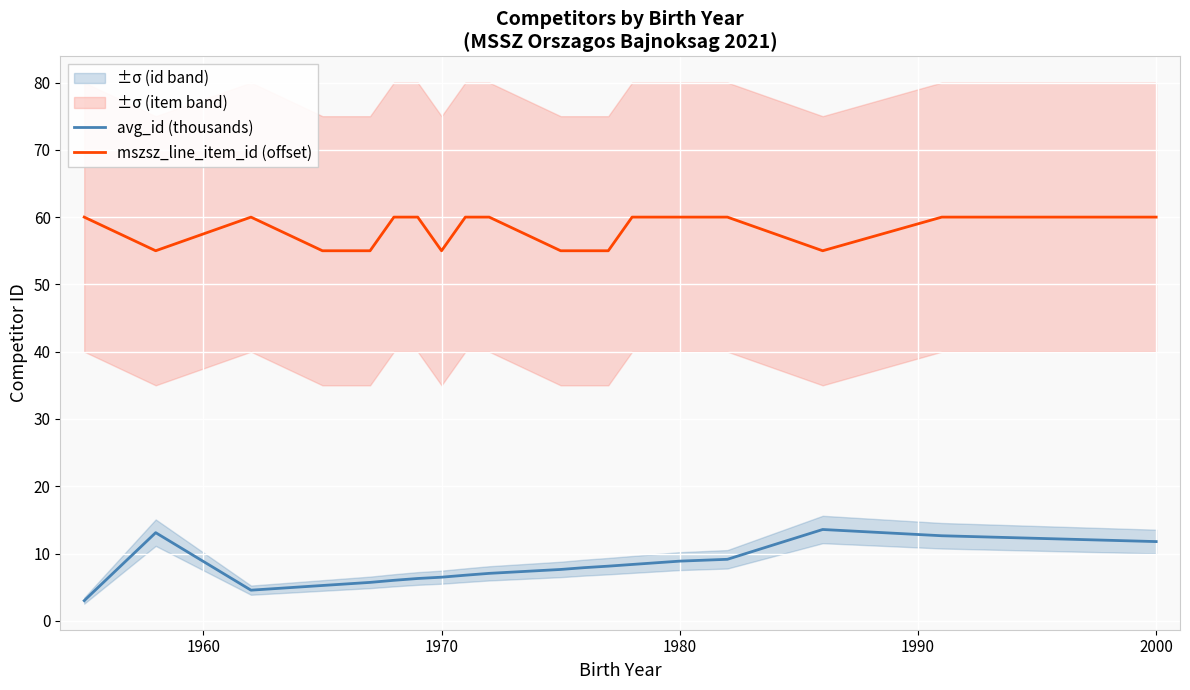

True or false: avg_id (thousands) and mszsz_line_item_id (offset) intersect in this chart.

False